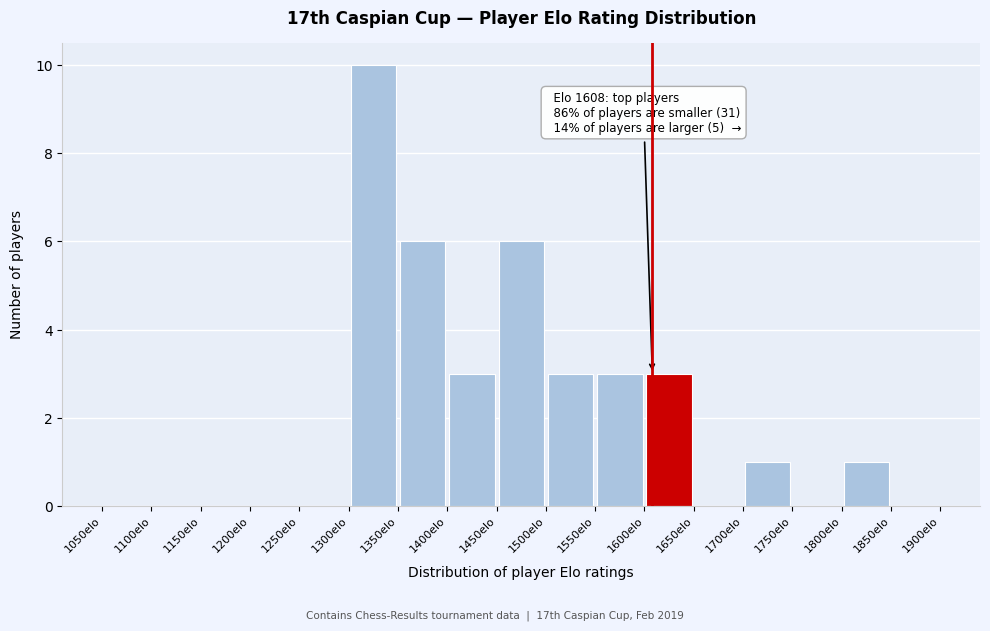

Which range on the x-axis has the tallest bar?

1300 to 1350